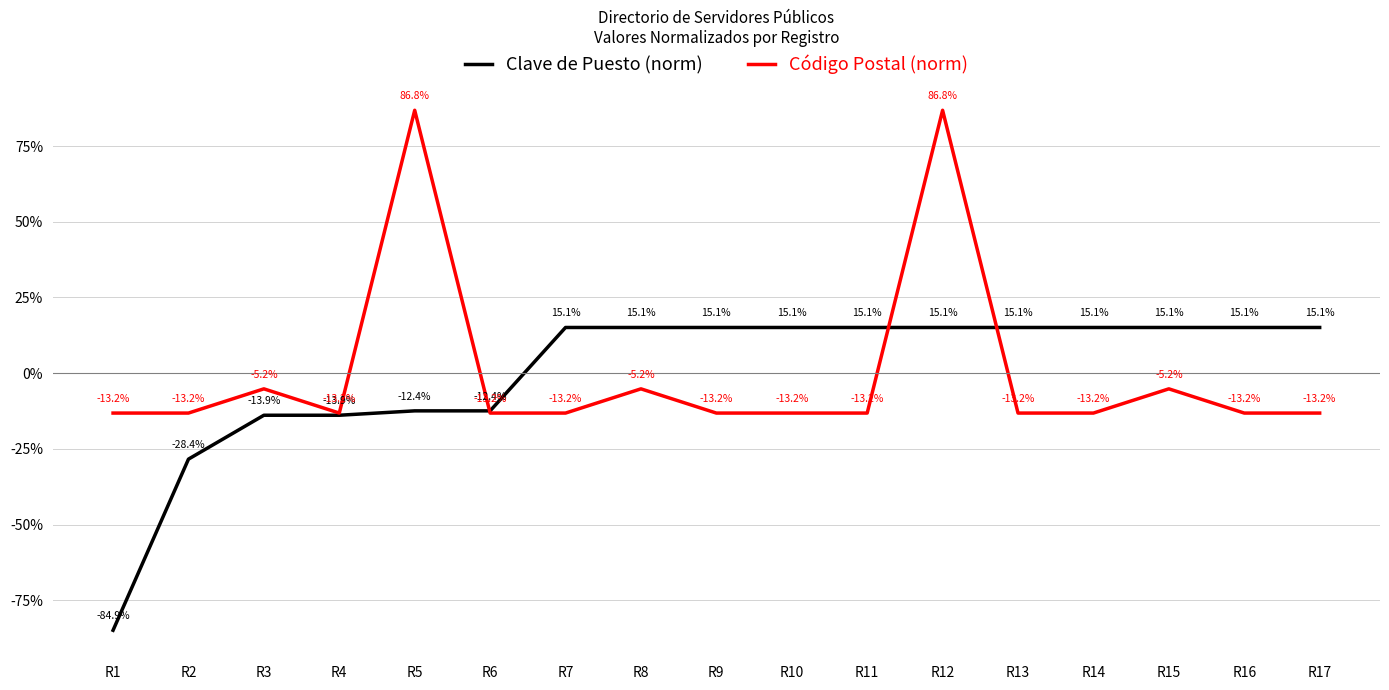

List the series in order of their peak value, lowest first.

Clave de Puesto (norm), Código Postal (norm)